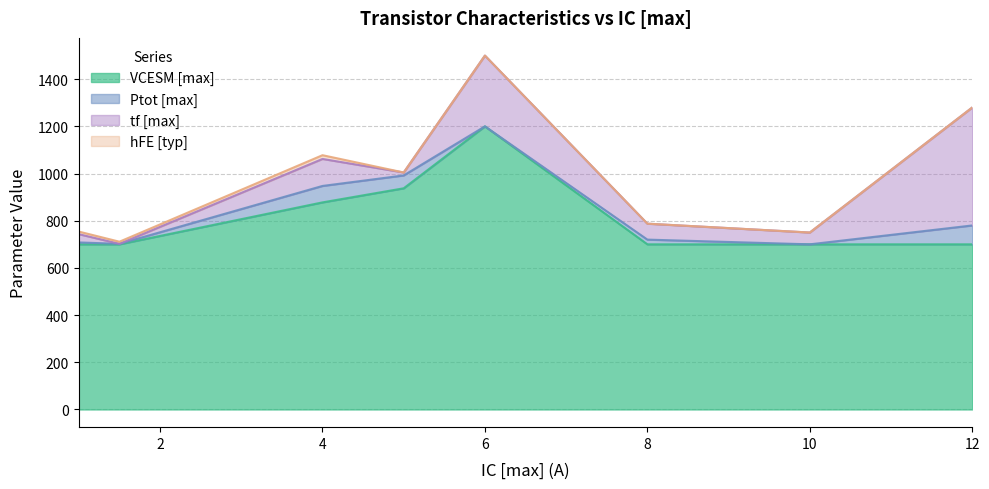

What are all the series names shown in the legend?

VCESM [max], Ptot [max], tf [max], hFE [typ]